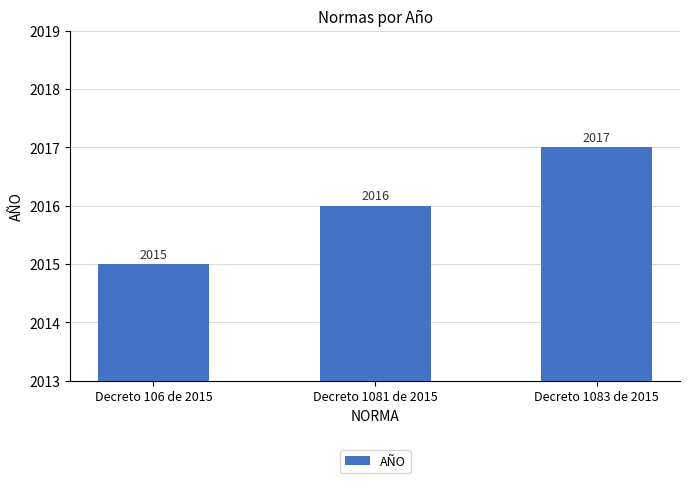

What is the label of the 3rd bar from the left?

Decreto 1083 de 2015